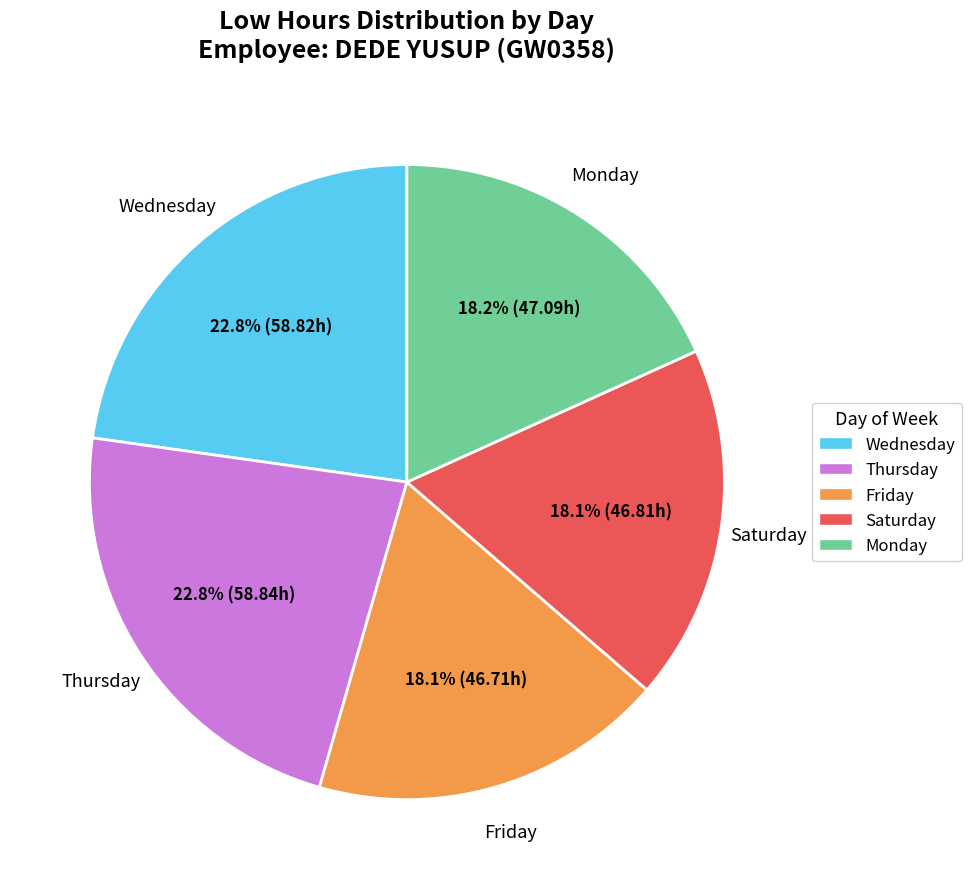

What percentage is NOT represented by Monday?

81.8%